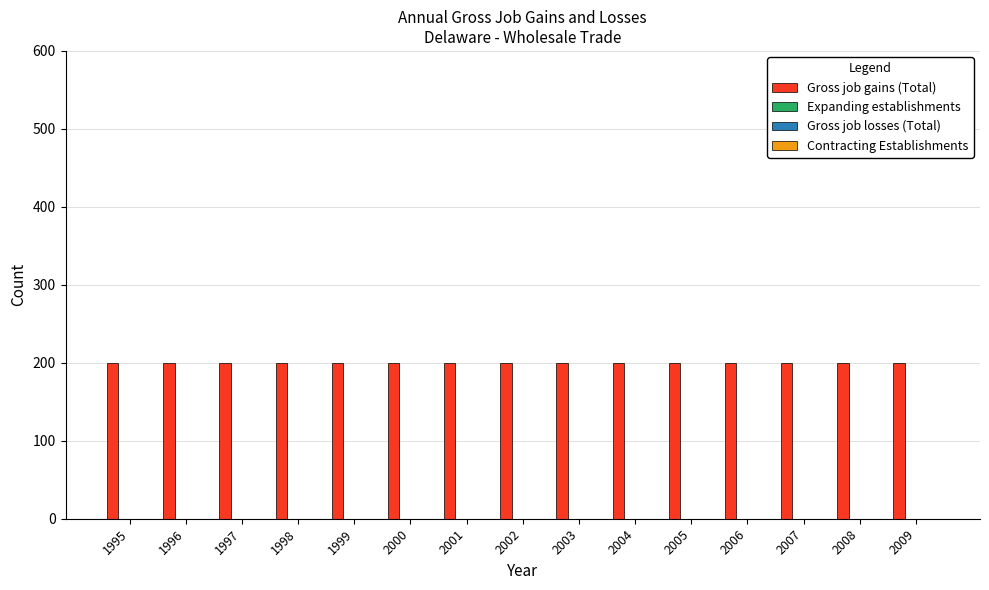

True or false: Expanding establishments has a value of 0 at 2003.

True